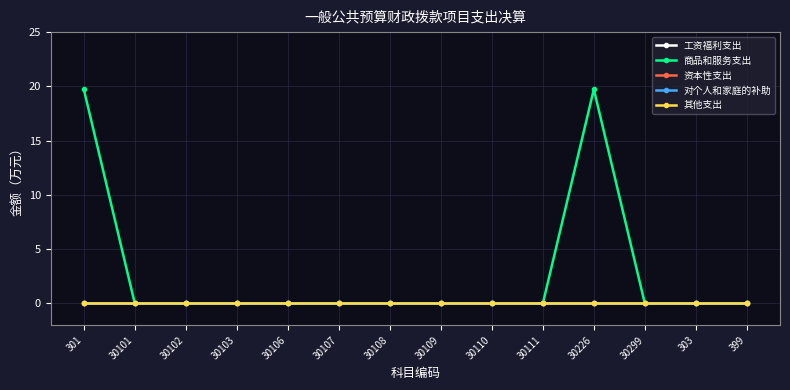

What position from the left is 30109?

8